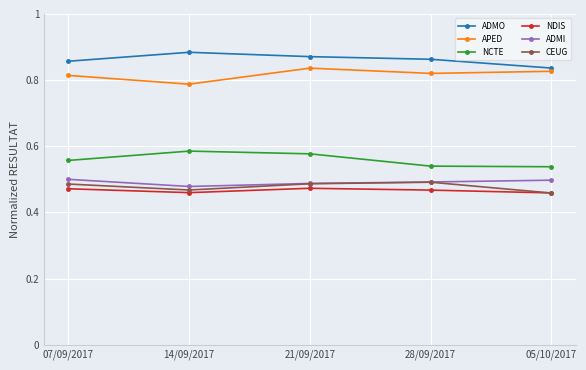

How many lines are shown in the chart?

6